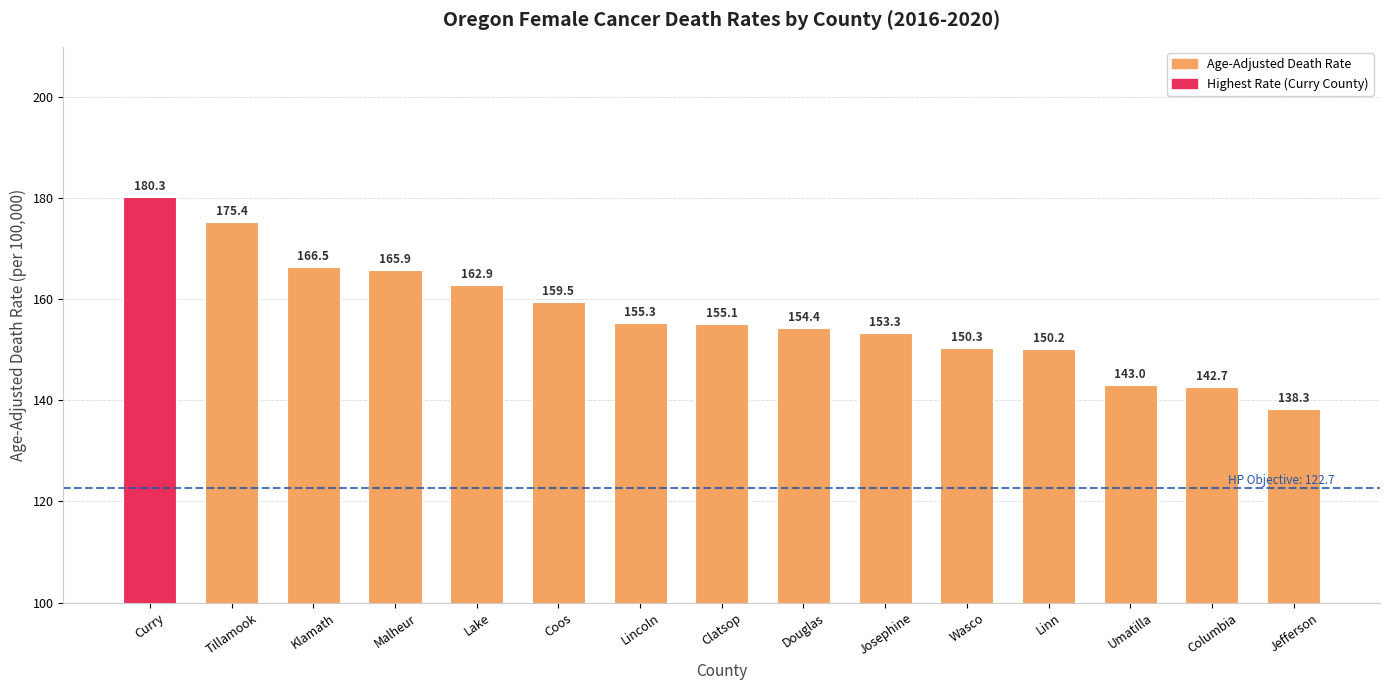

How many data points are less than 155?

7